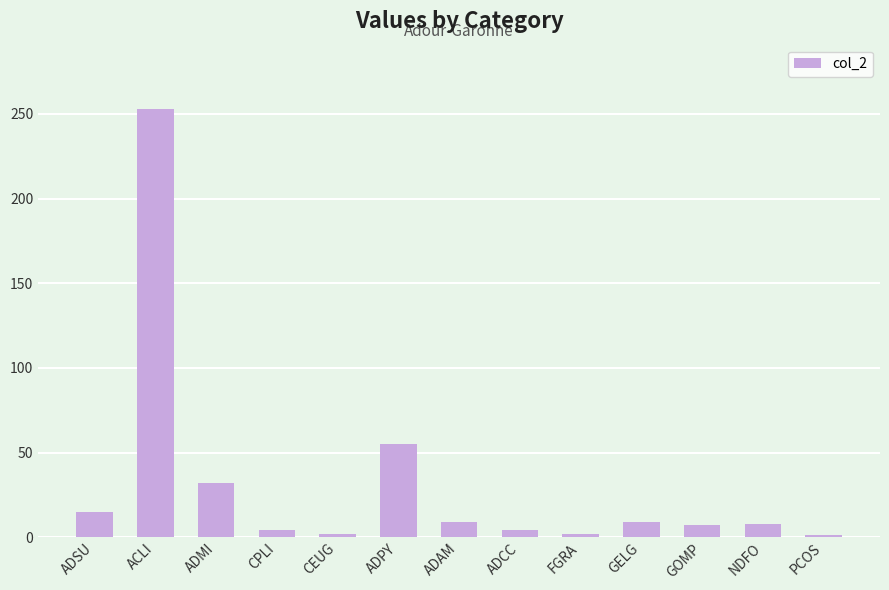

How many data points does each series have?

13